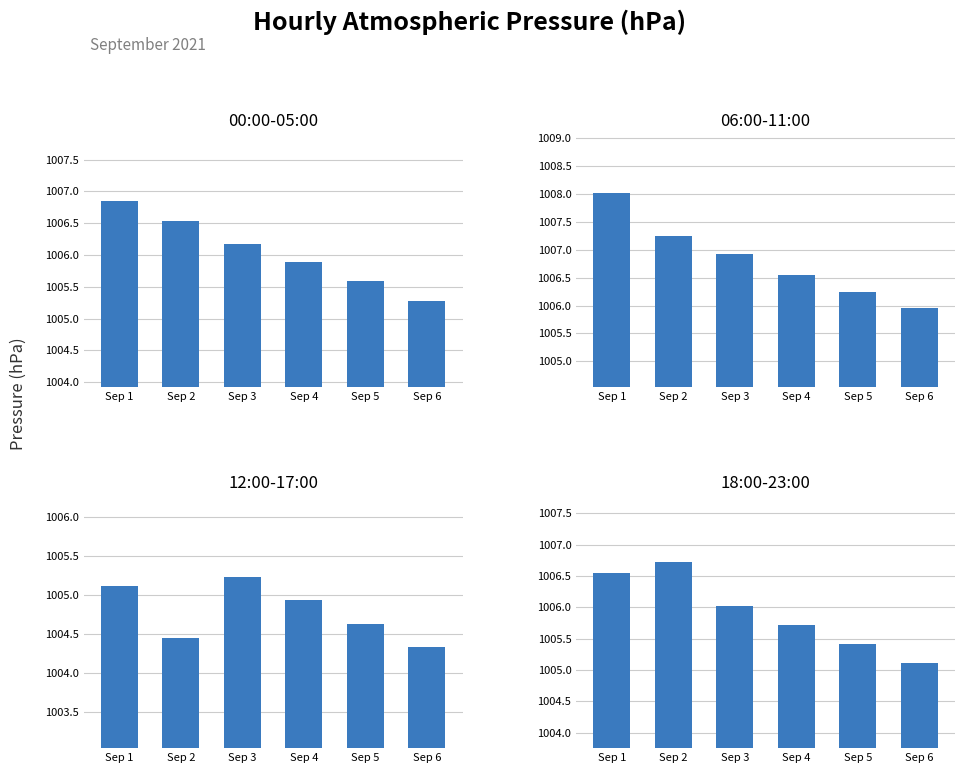

At Sep 1, list the series in order from smallest to largest.

12:00-17:00, 18:00-23:00, 00:00-05:00, 06:00-11:00